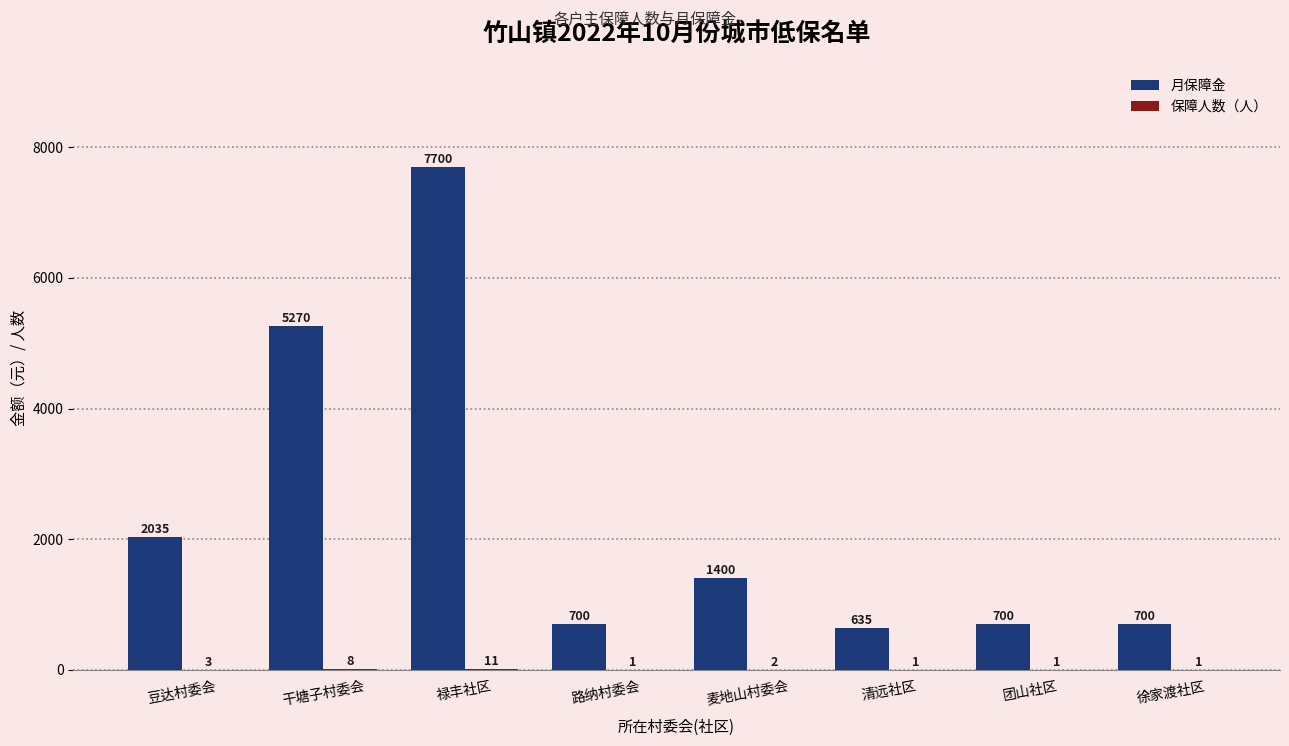

The 月保障金 series shows 5200 at 禄丰社区. True or false?

False